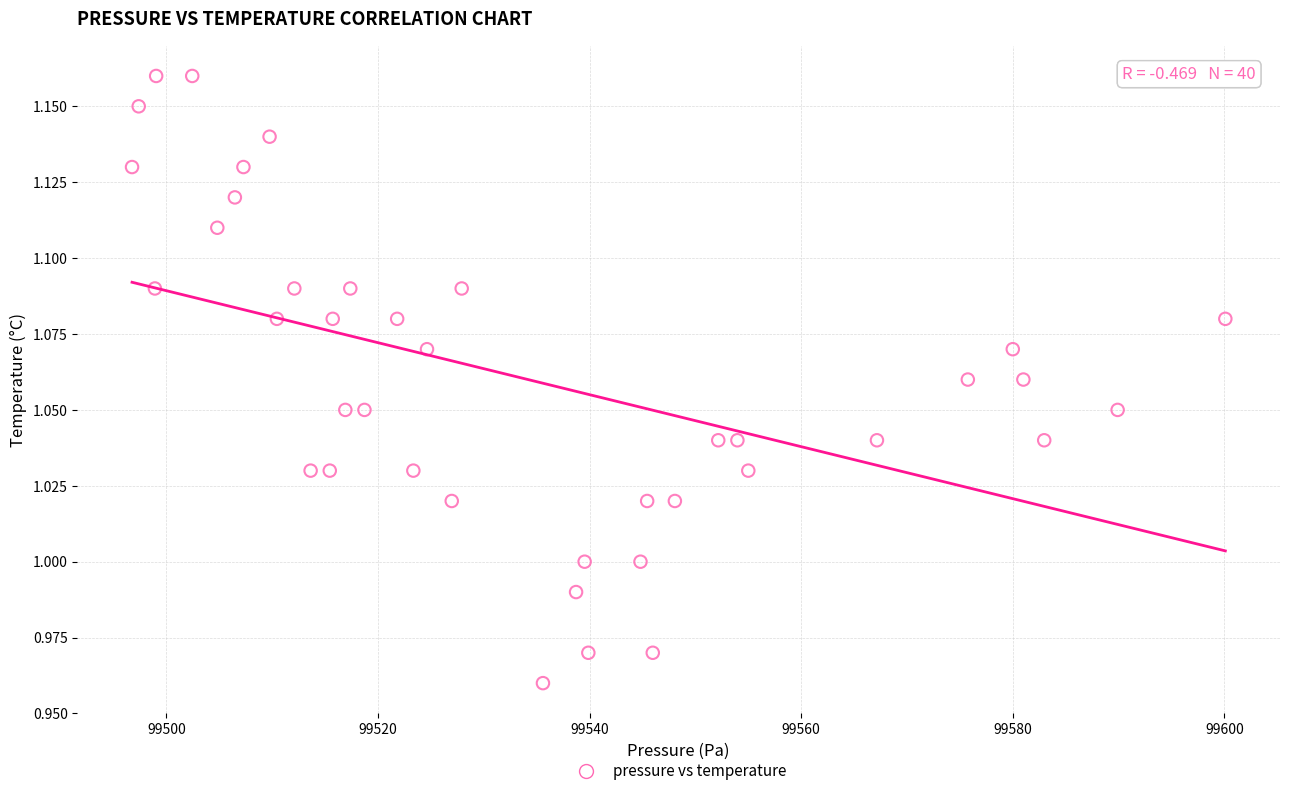

What is the range of X values (max minus min)?

103.3